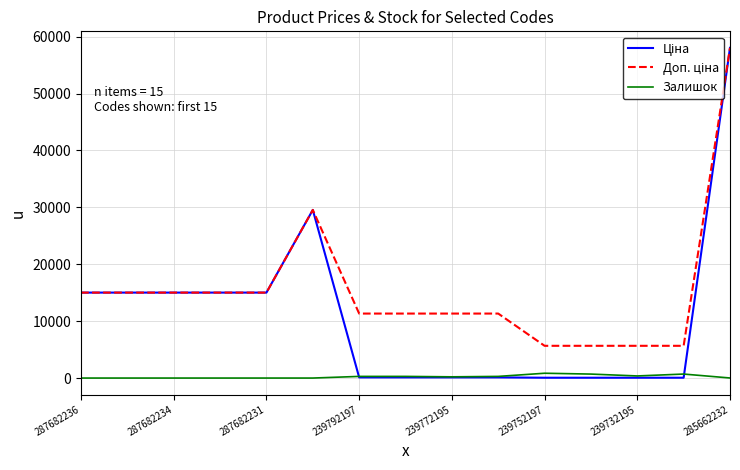

How many lines are shown in the chart?

3